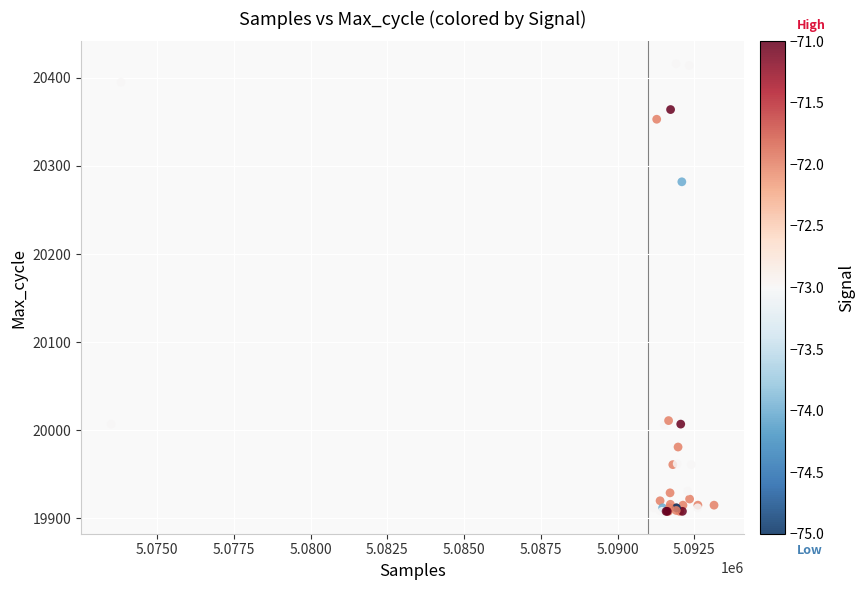

What Y value in the scatter plot is closest to 20162?

20282